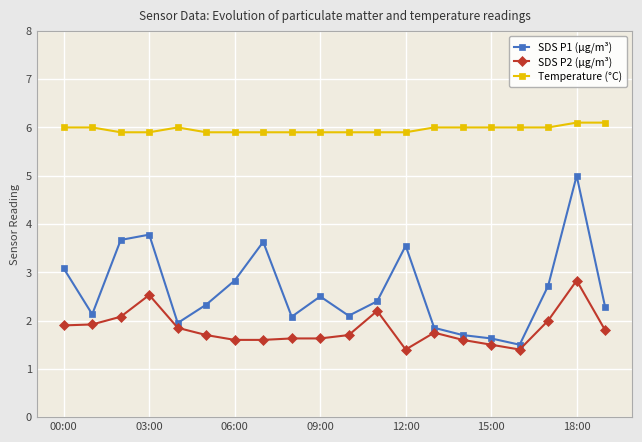

What is the value of the Temperature (°C) point at the 9th from the left?

5.9